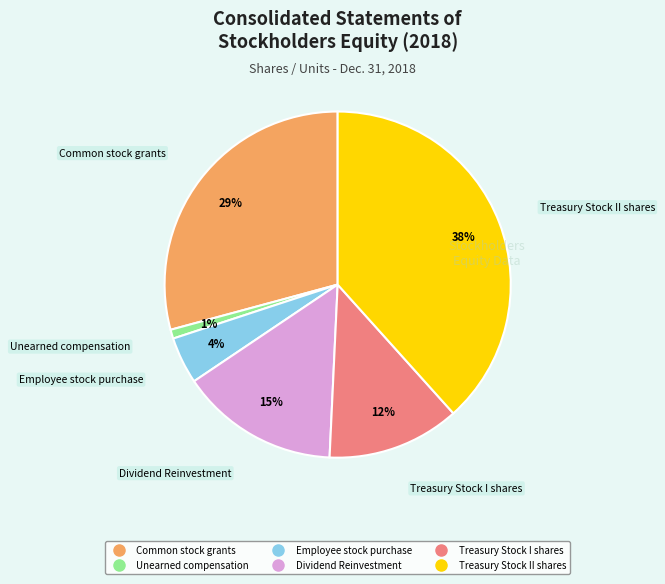

The Treasury Stock I shares slice represents 12% of the pie. True or false?

True